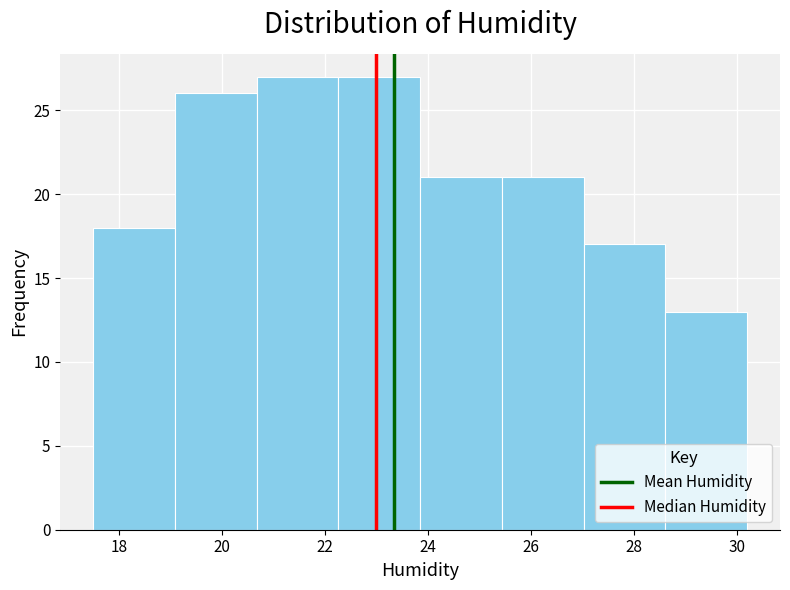

What is the height of the bar covering 28.6 to 30.2 on the x-axis? Neither the bar edges nor the heights are printed on the chart, so give them approximately, as read against the axes.

13